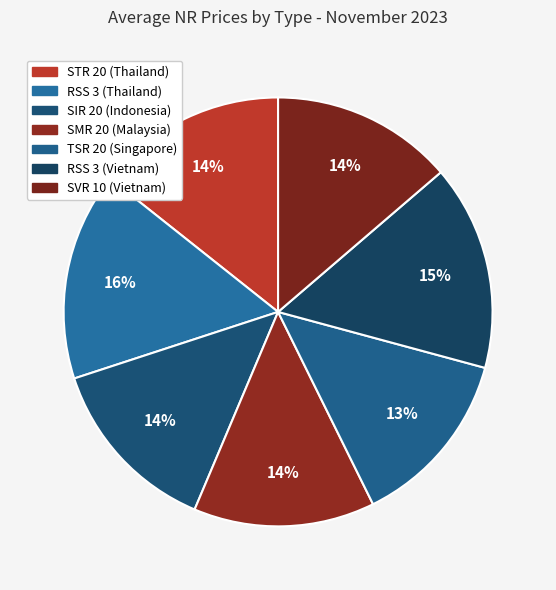

How many segments does this pie chart have?

7